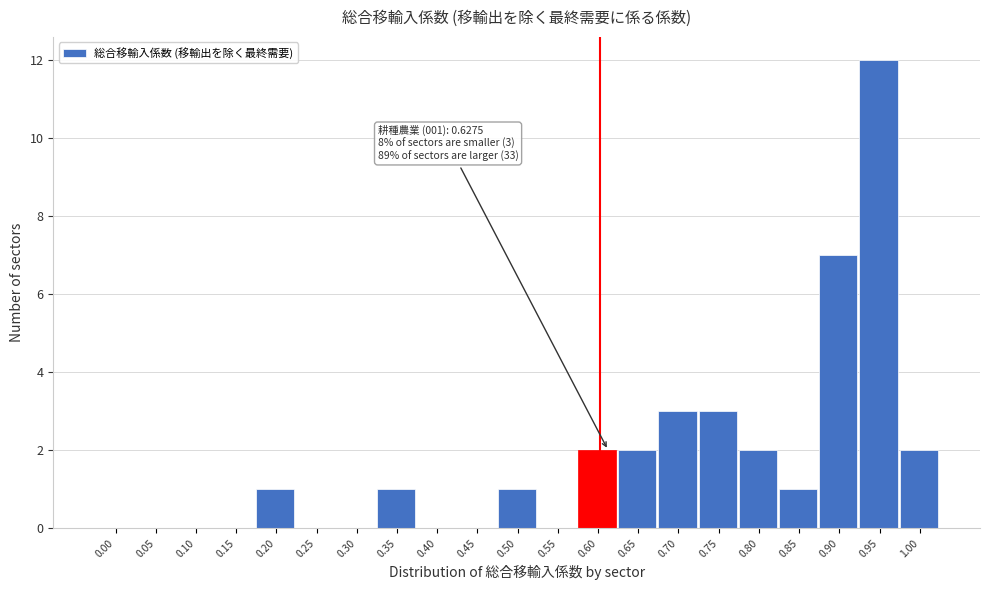

Reading left to right, transcribe all the data shown in this chart.

0.00=0	0.05=0	0.10=0	0.15=0	0.20=1	0.25=0	0.30=0	0.35=1	0.40=0	0.45=0	0.50=1	0.55=0	0.60=2	0.65=2	0.70=3	0.75=3	0.80=2	0.85=1	0.90=7	0.95=12	1.00=2